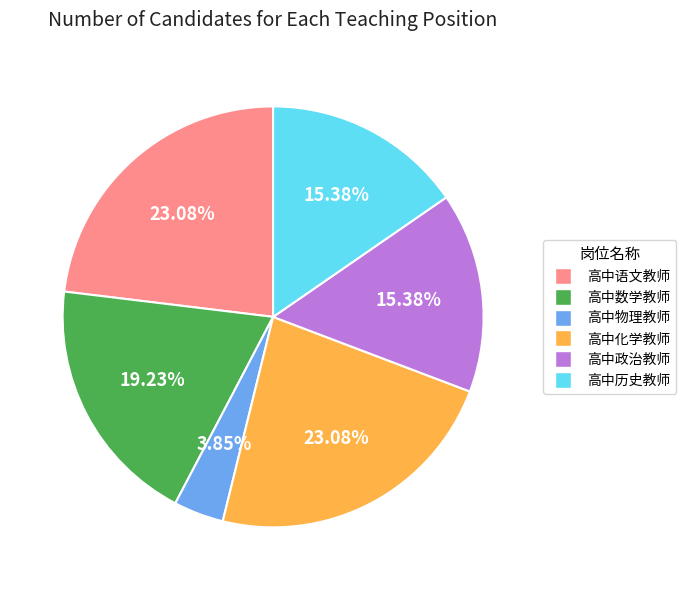

The 高中化学教师 slice represents 16% of the pie. True or false?

False